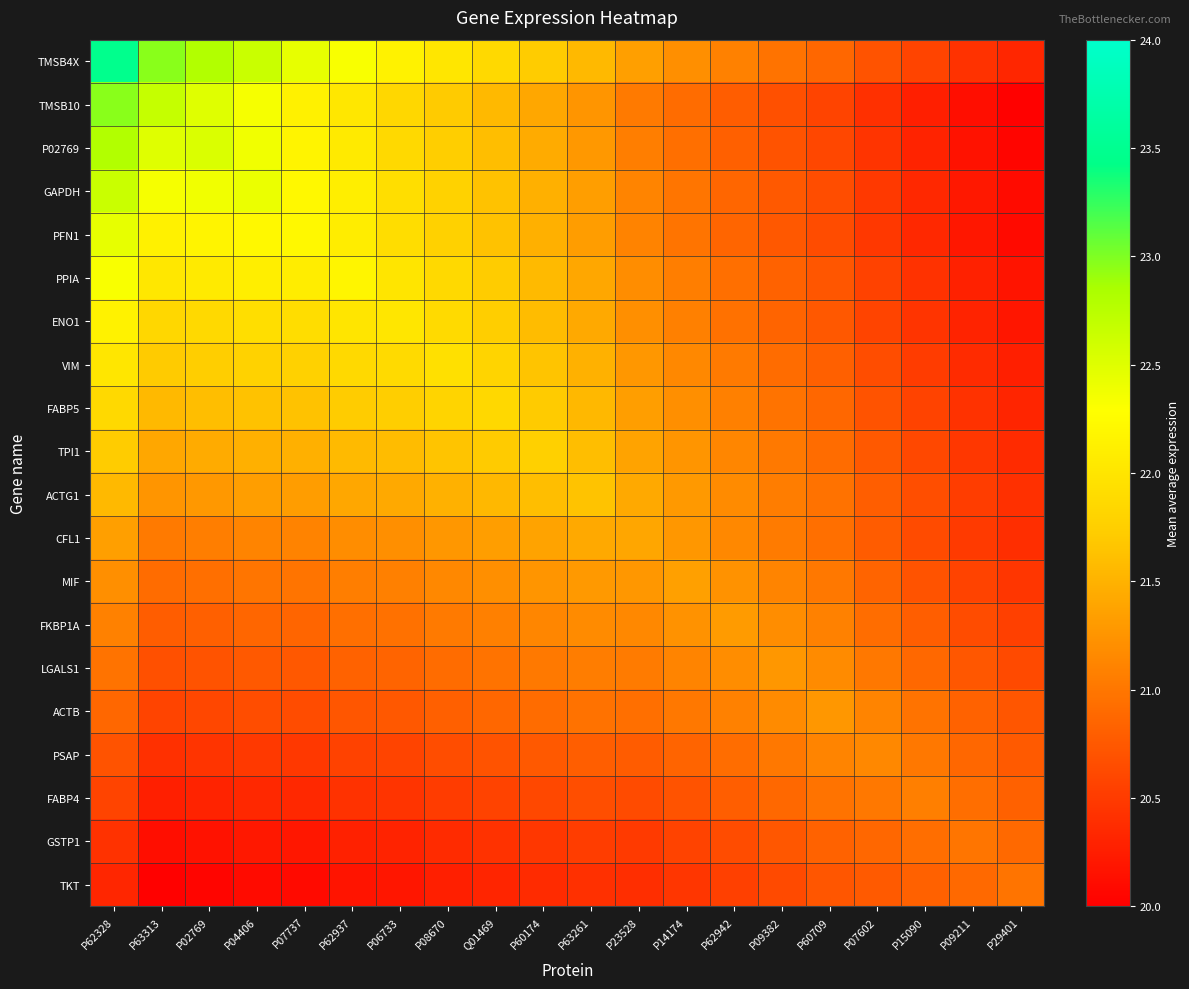

What is the smallest value displayed?

20.0